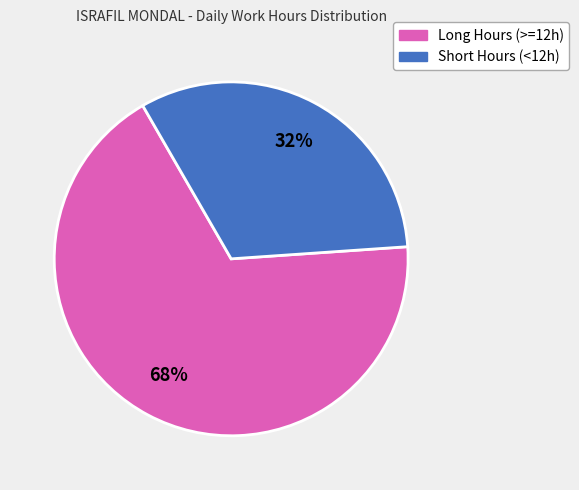

Is there any slice that represents more than half of the pie?

Yes